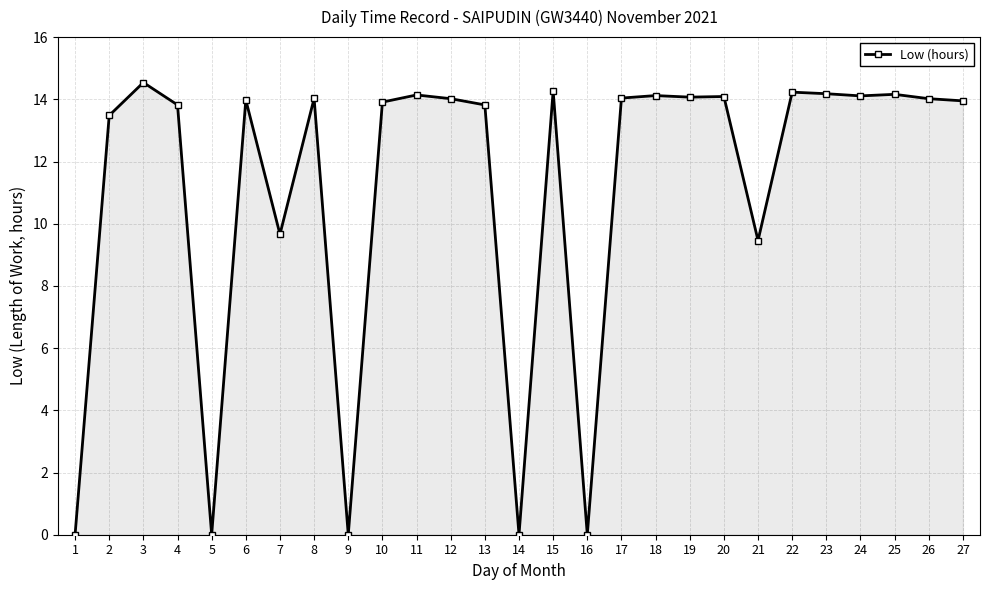

The value at 1 is 8.7. True or false?

False